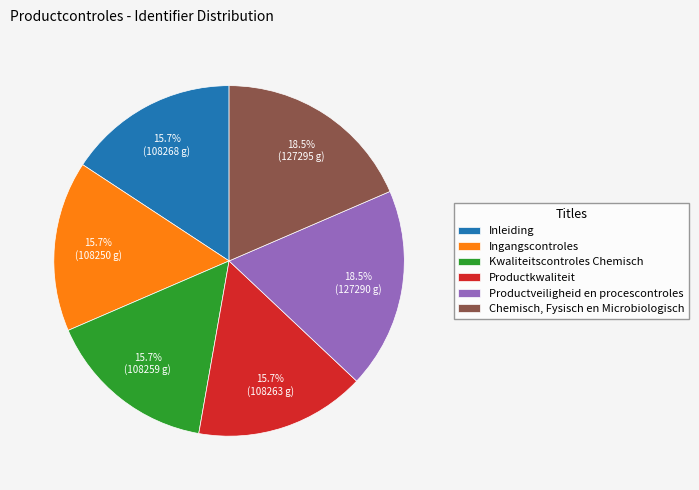

Does Chemisch, Fysisch en Microbiologisch represent more than half of the total?

No